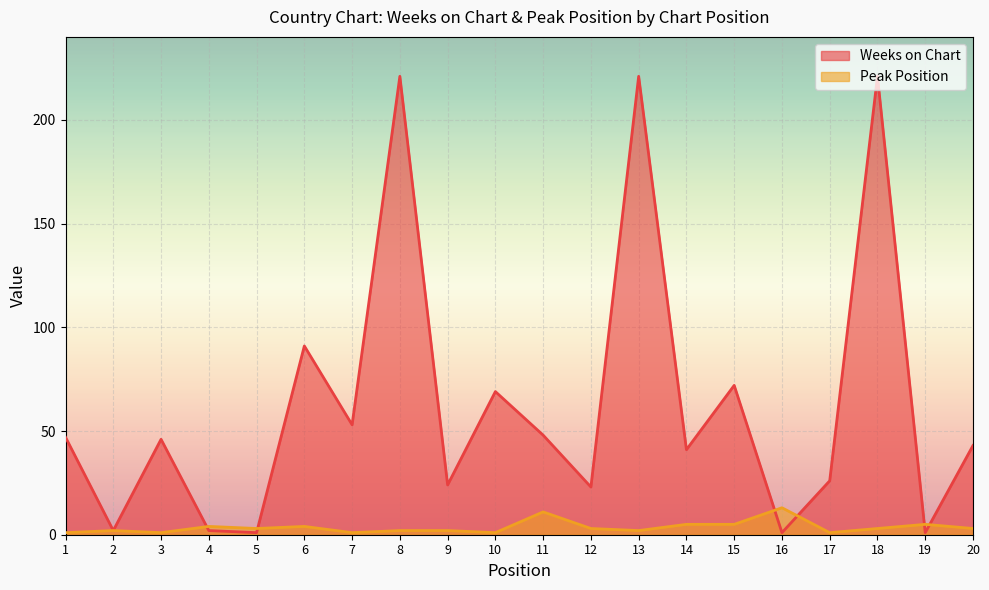

What is the difference between the highest and lowest values at 4?

2